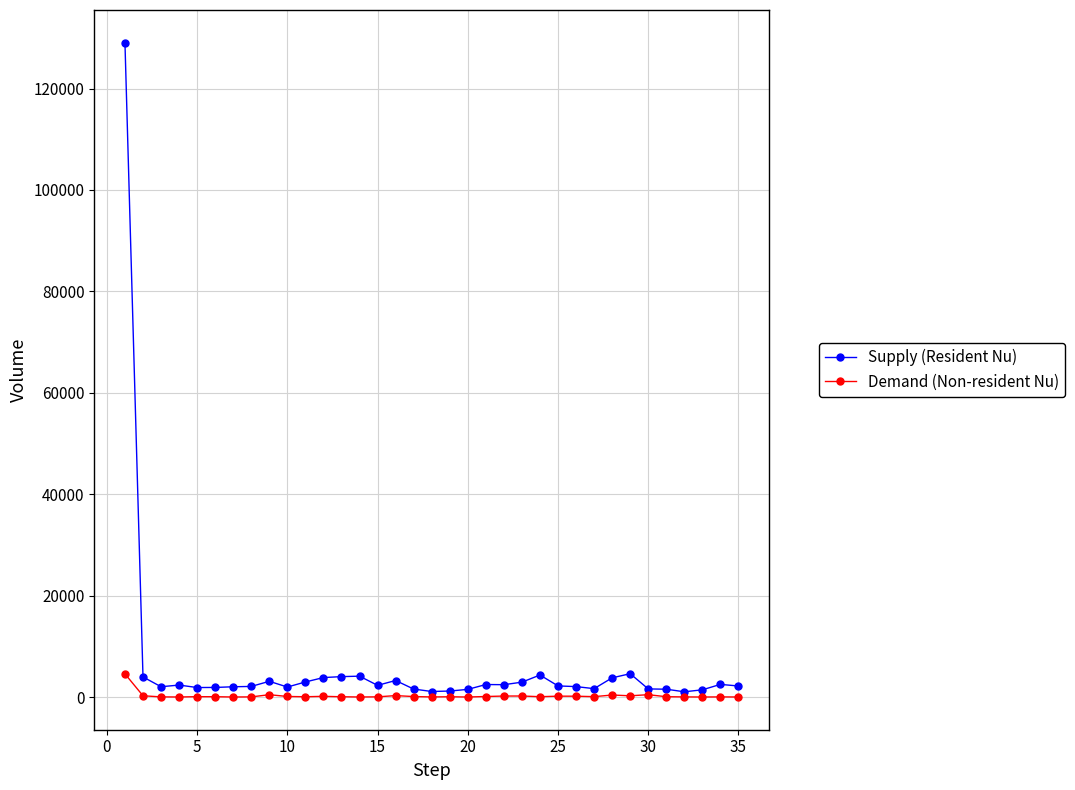

What is the highest value of the Supply (Resident Nu) series?

129038